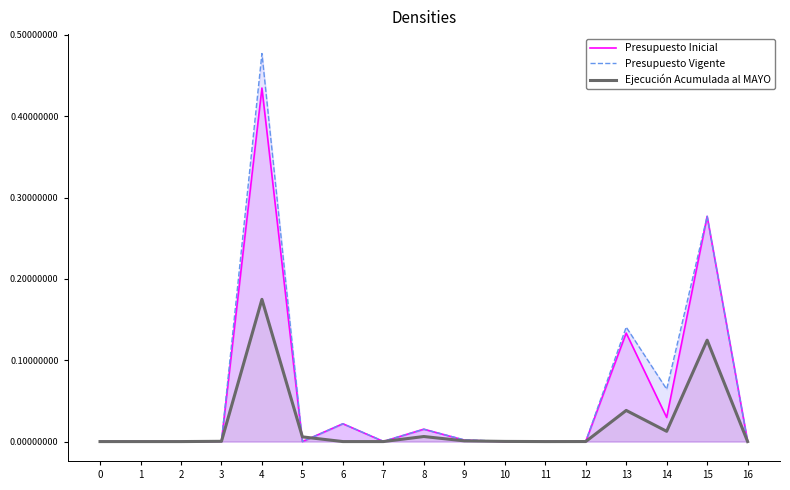

Reading left to right, extract all data points from this chart.

Presupuesto Inicial: 0=0.0	1=0.0	2=0.0	3=0.0	4=0.4	5=0.0	6=0.0	7=0.0	8=0.0	9=0.0	10=0.0	11=0.0	12=0.0	13=0.1	14=0.0	15=0.3	16=0.0
Presupuesto Vigente: 0=0.0	1=0.0	2=0.0	3=0.0	4=0.5	5=0.0	6=0.0	7=0.0	8=0.0	9=0.0	10=0.0	11=0.0	12=0.0	13=0.1	14=0.1	15=0.3	16=0.0
Ejecución Acumulada al MAYO: 0=0.0	1=0.0	2=0.0	3=0.0	4=0.2	5=0.0	6=0.0	7=0.0	8=0.0	9=0.0	10=0.0	11=0.0	12=0.0	13=0.0	14=0.0	15=0.1	16=0.0